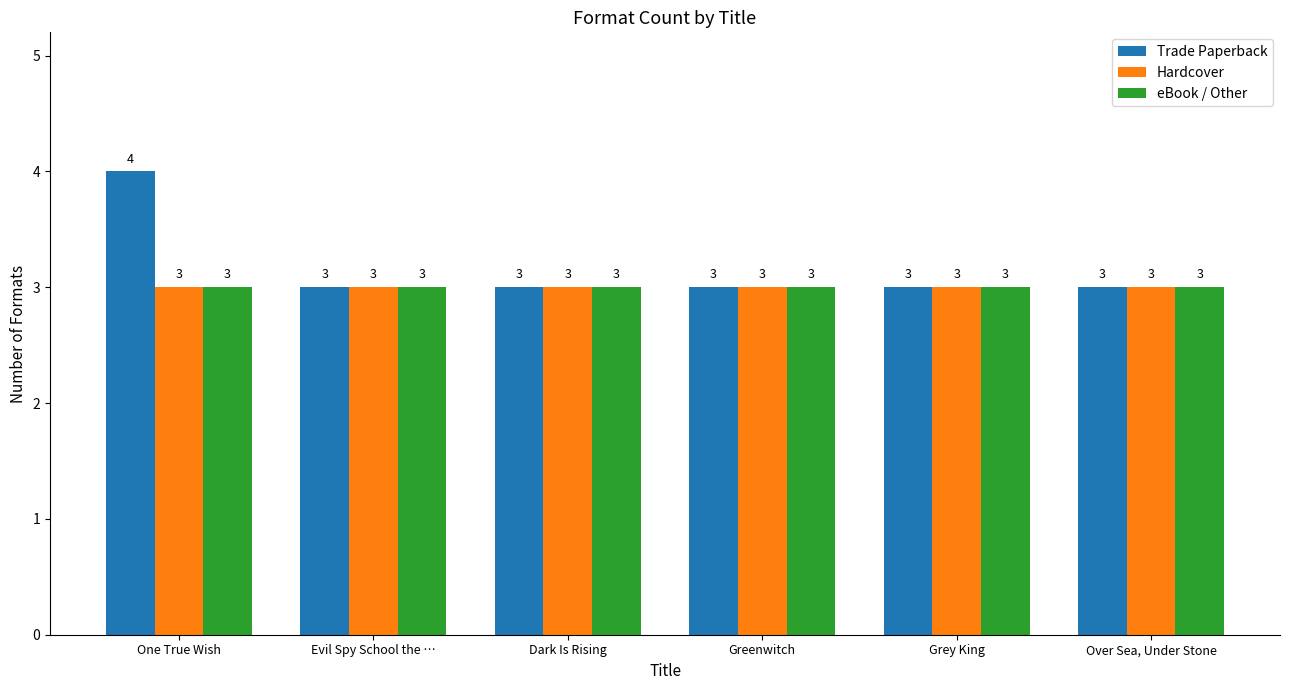

What is the sum of the Hardcover values at Evil Spy School the … and One True Wish?

6